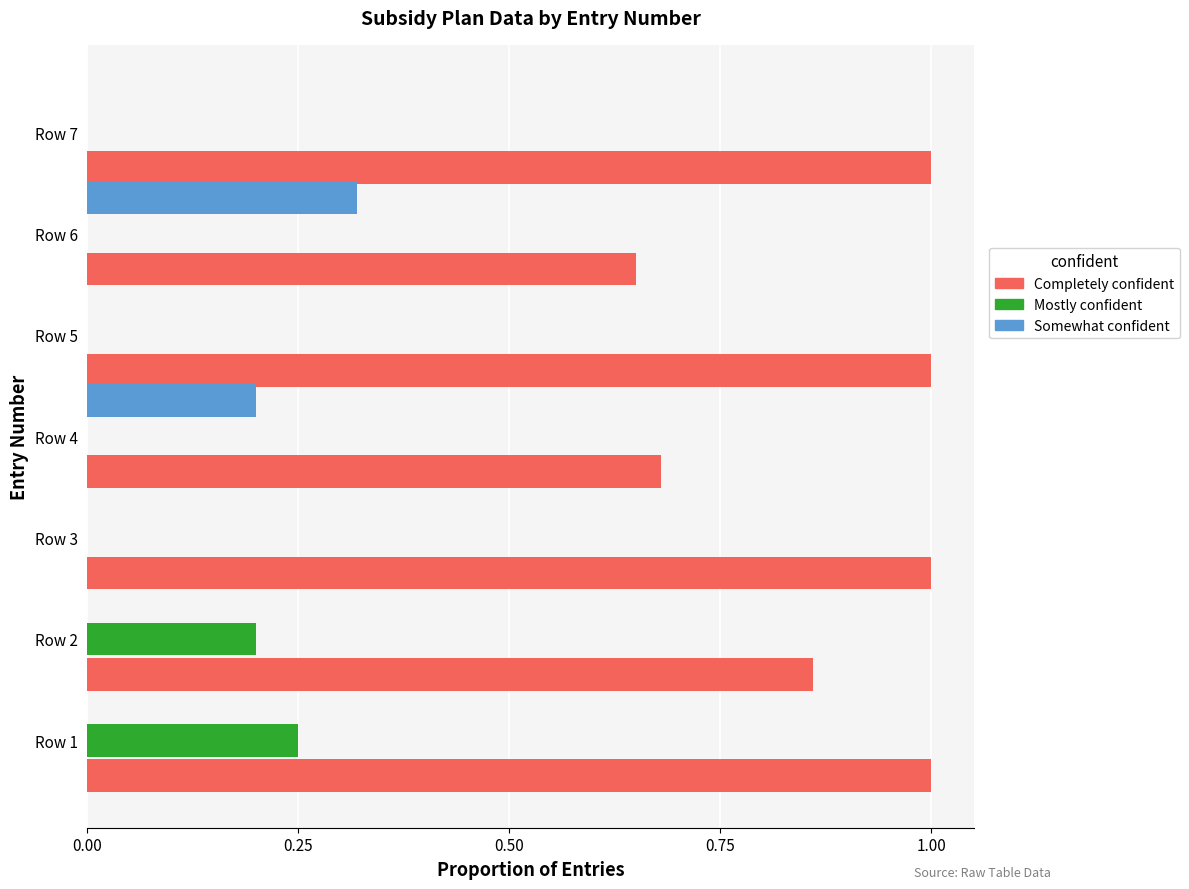

What is the total value across all series at Row 3?

1.0